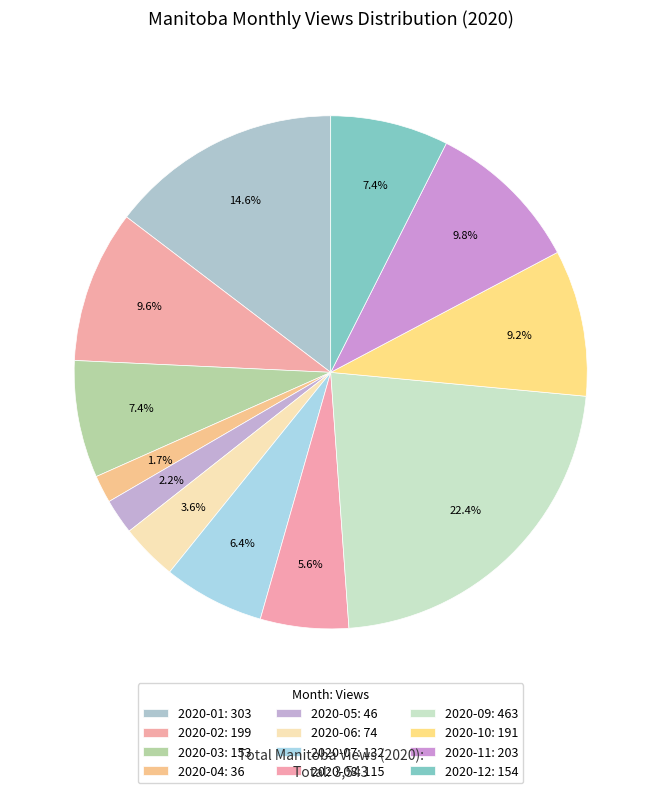

Does 2020-07 account for over 50% of the chart?

No